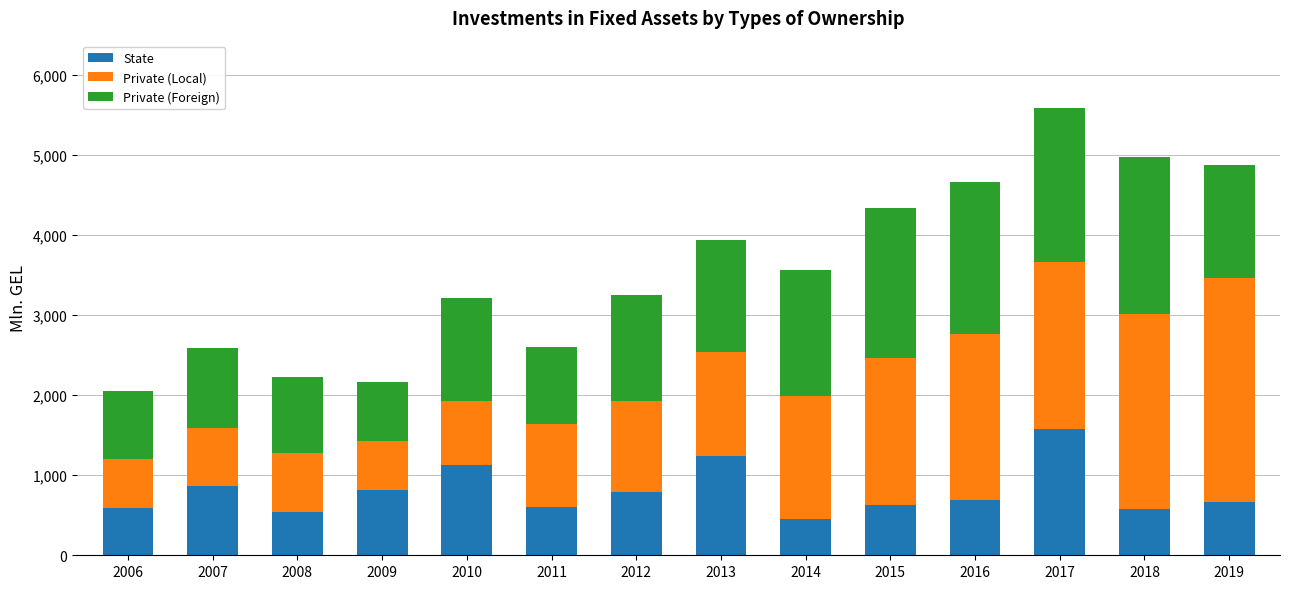

How many bars are there in total?

14